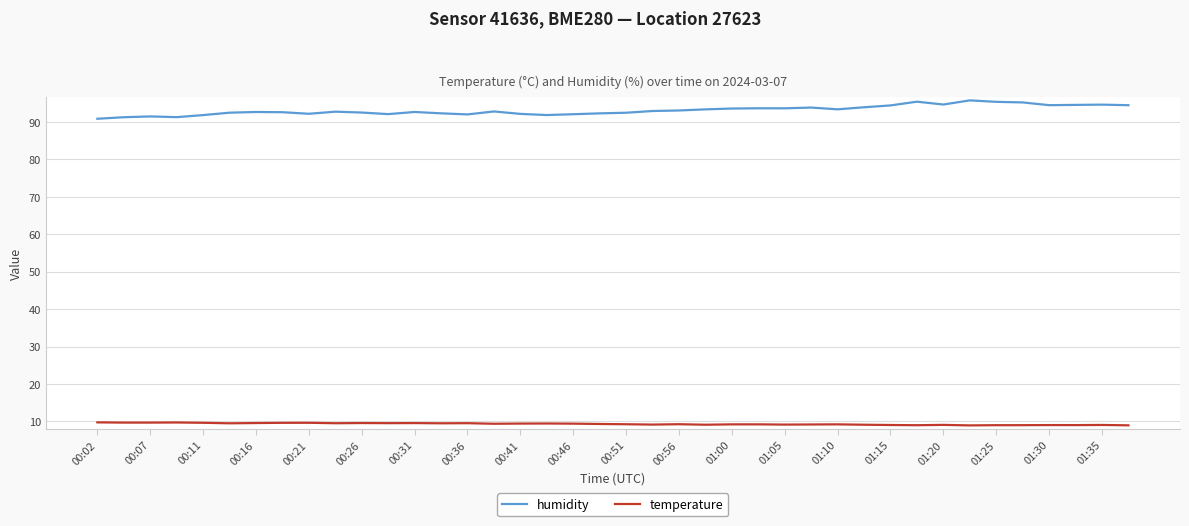

List the series in order of their overall mean, highest first.

humidity, temperature